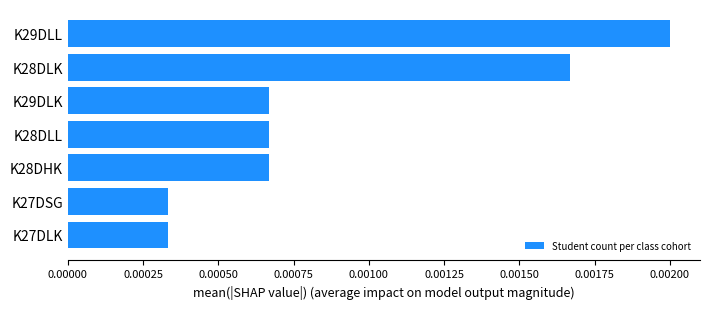

How many values are between 0 and 1?

7